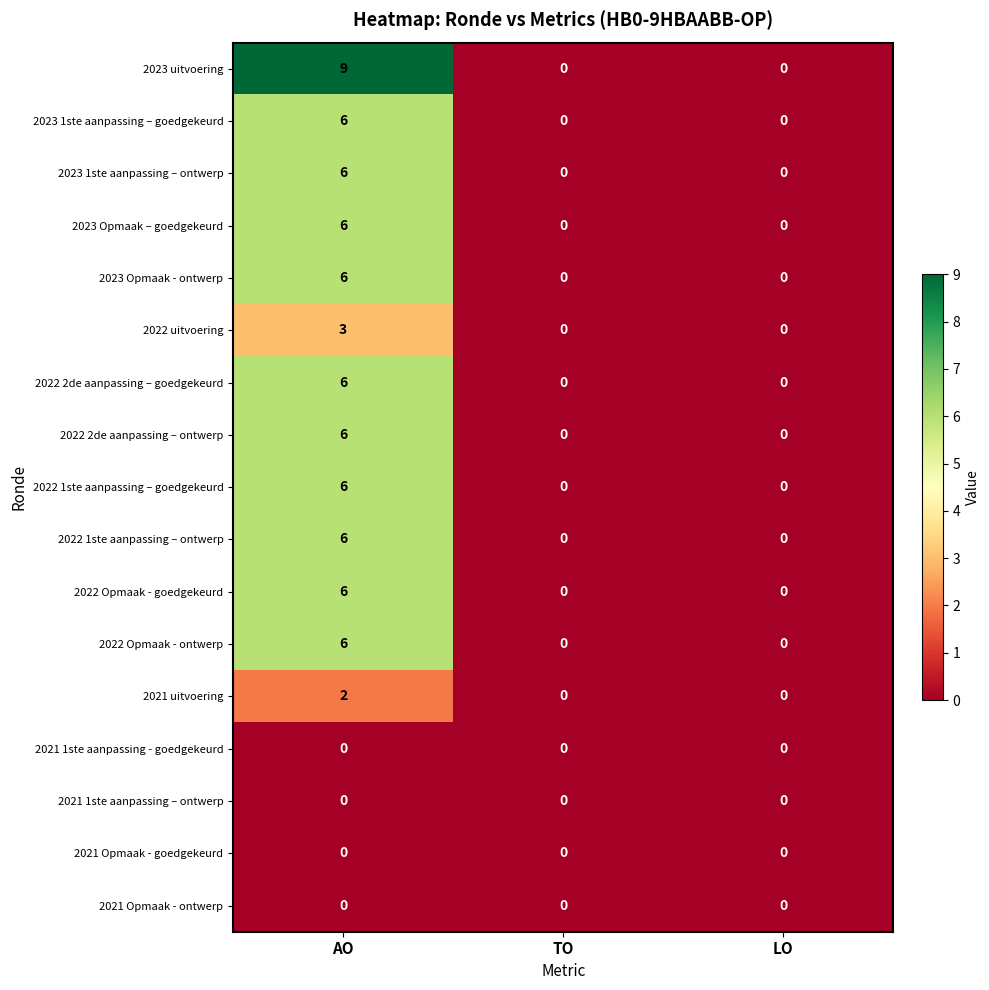

The 2022 uitvoering series shows 0 at LO. True or false?

True